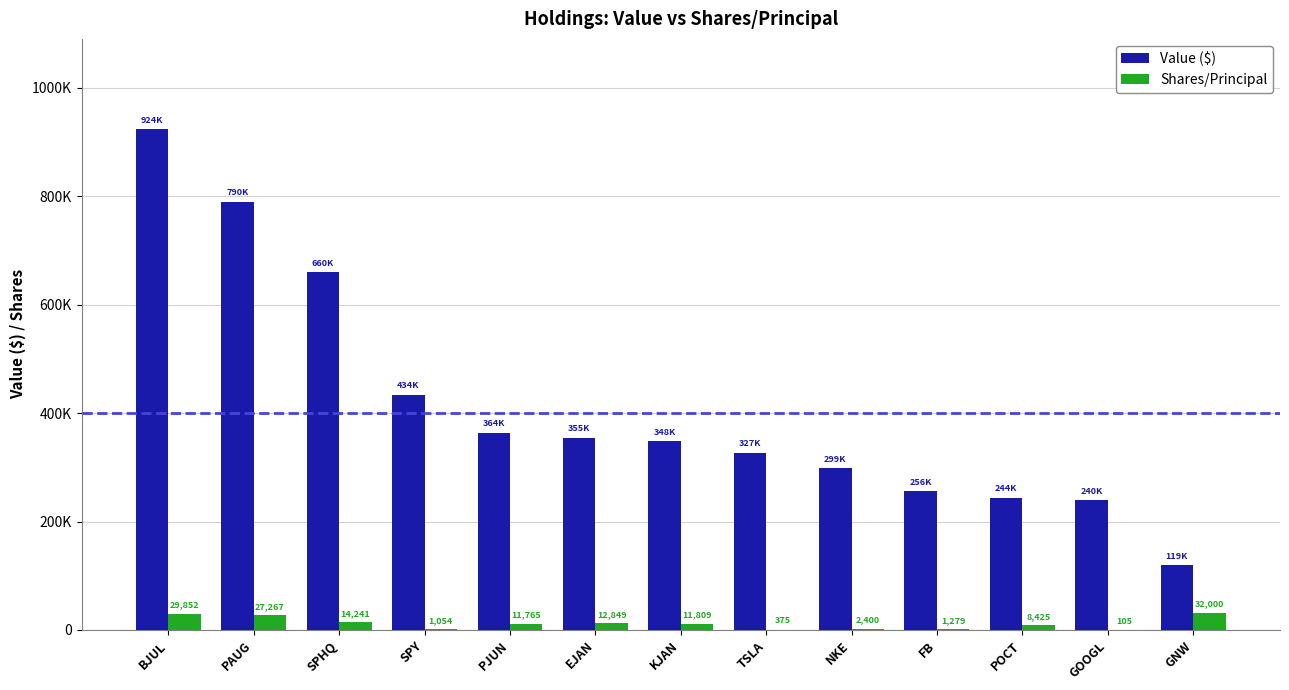

What are all the series names shown in the legend?

Value ($), Shares/Principal